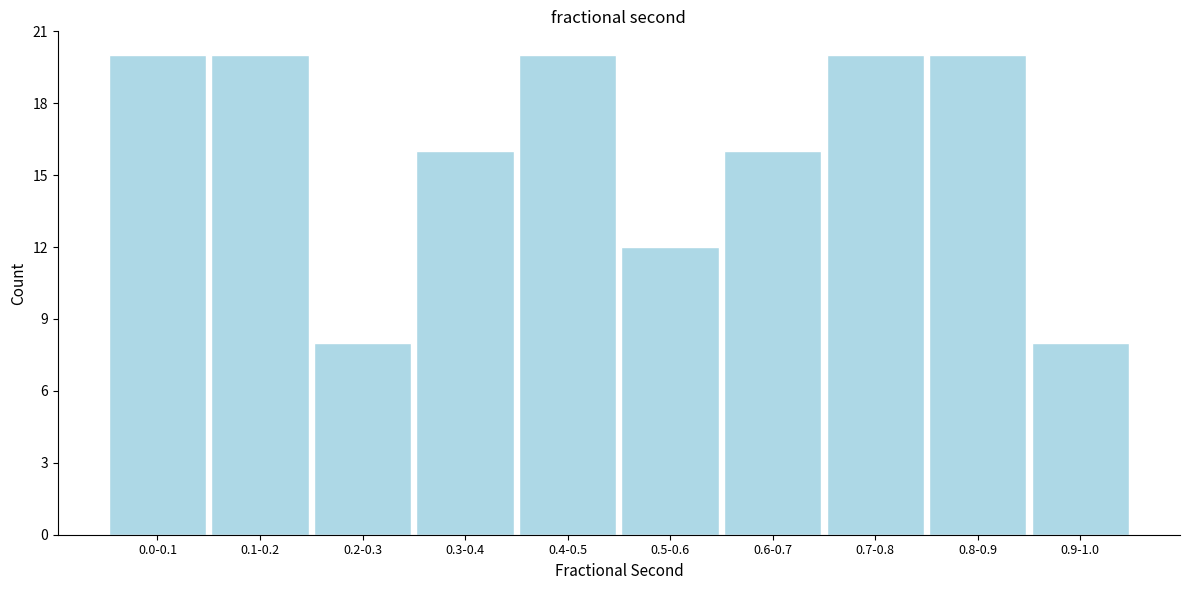

Reading left to right, list all the values displayed in this chart.

0.0-0.1=20	0.1-0.2=20	0.2-0.3=8	0.3-0.4=16	0.4-0.5=20	0.5-0.6=12	0.6-0.7=16	0.7-0.8=20	0.8-0.9=20	0.9-1.0=8